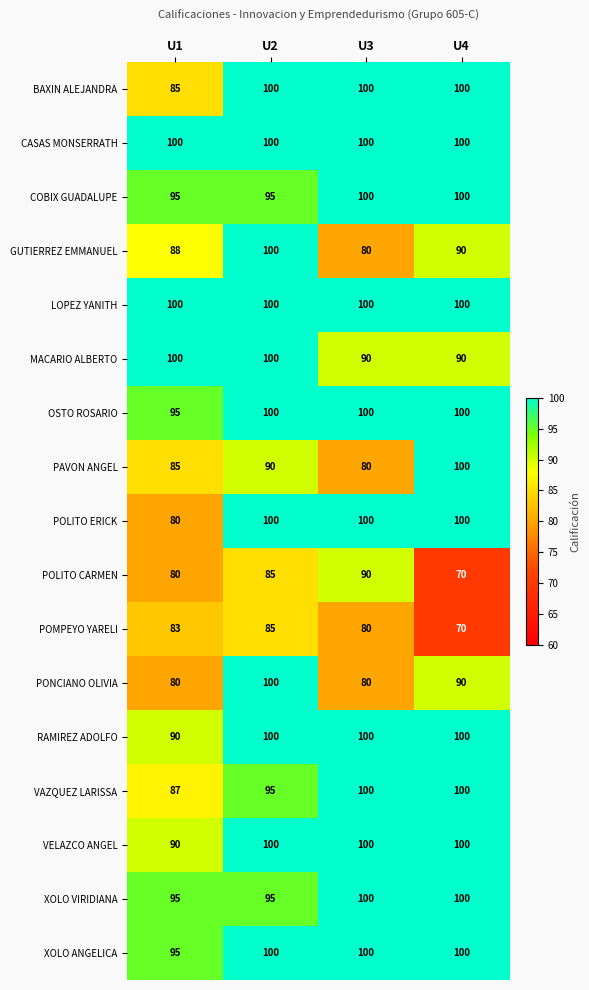

At how many categories does at least one series exceed 75?

4